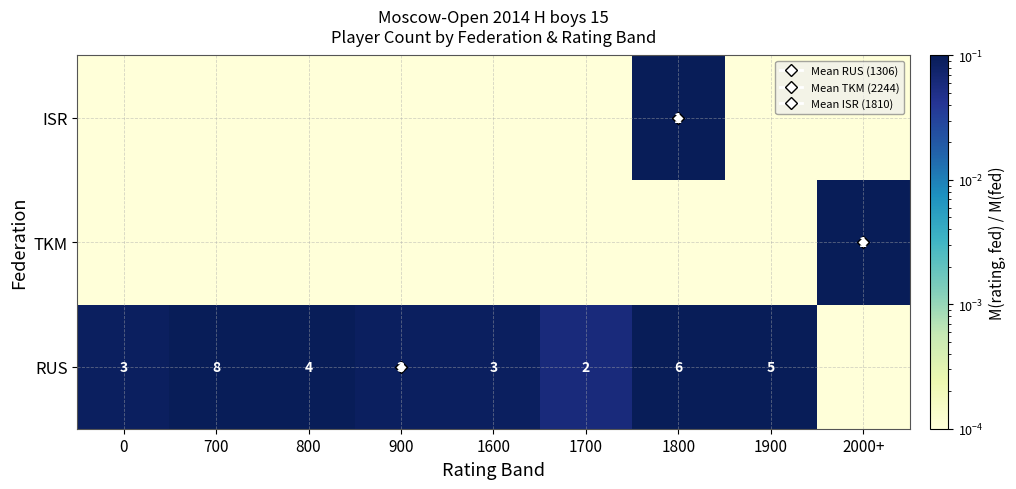

List the labels in order of RUS value, largest first.

700, 1800, 1900, 800, 0, 900, 1600, 1700, 2000+